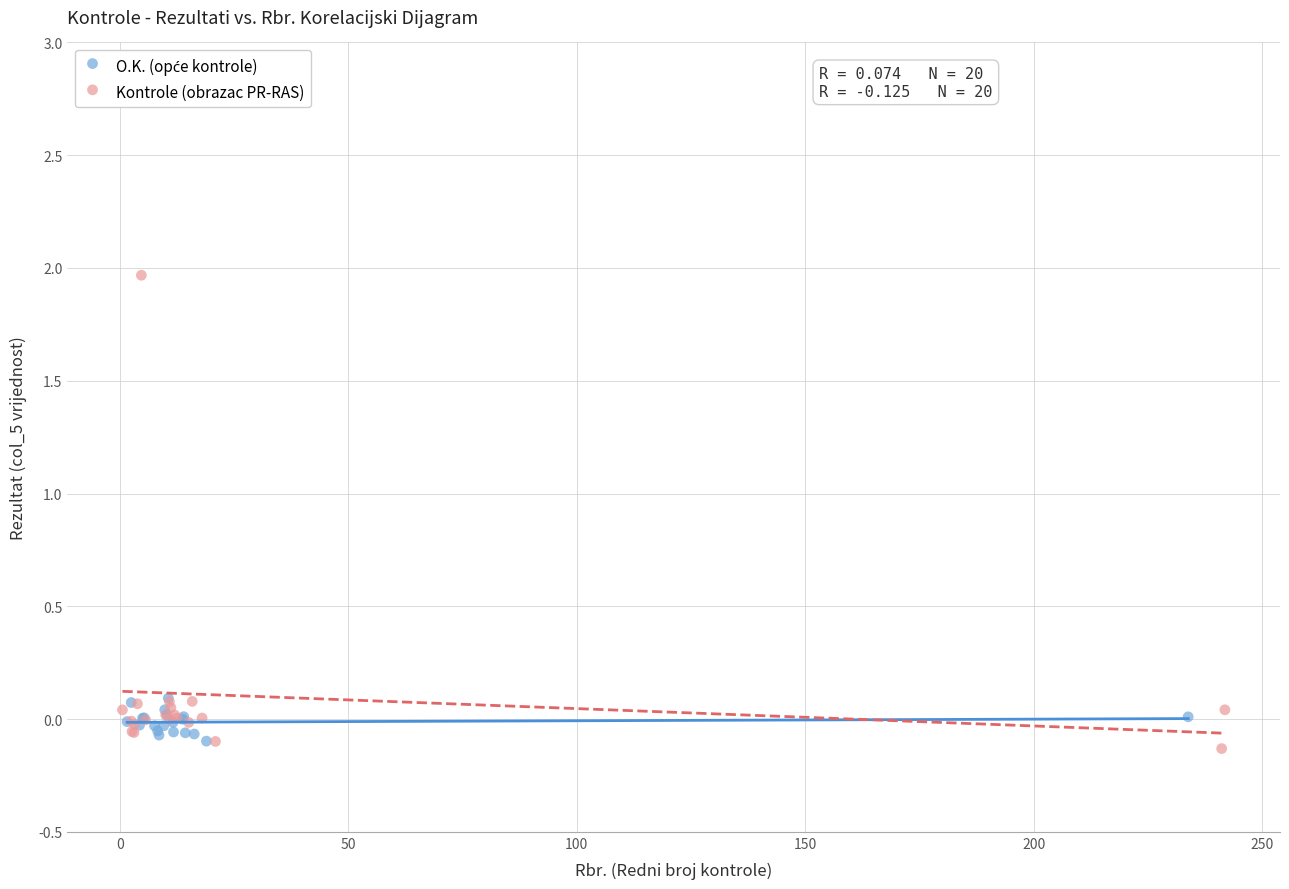

Which series reaches the maximum Y coordinate?

Kontrole (obrazac PR-RAS)